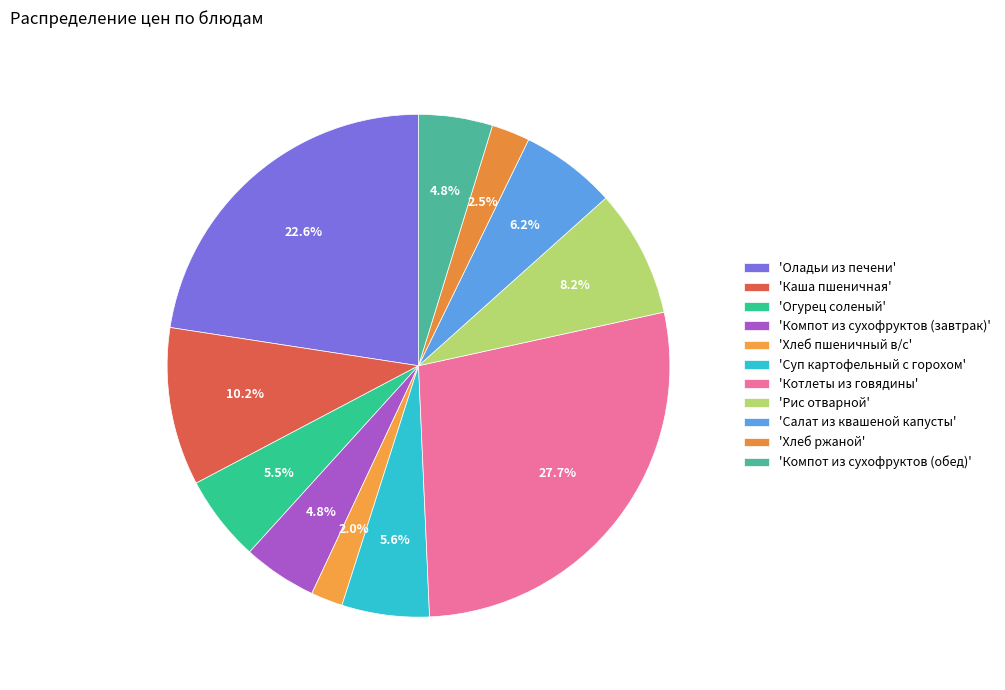

Rank the categories by value from lowest to highest.

Хлеб пшеничный в/с, Хлеб ржаной, Компот из сухофруктов (завтрак), Компот из сухофруктов (обед), Огурец соленый, Суп картофельный с горохом, Салат из квашеной капусты, Рис отварной, Каша пшеничная, Оладьи из печени, Котлеты из говядины